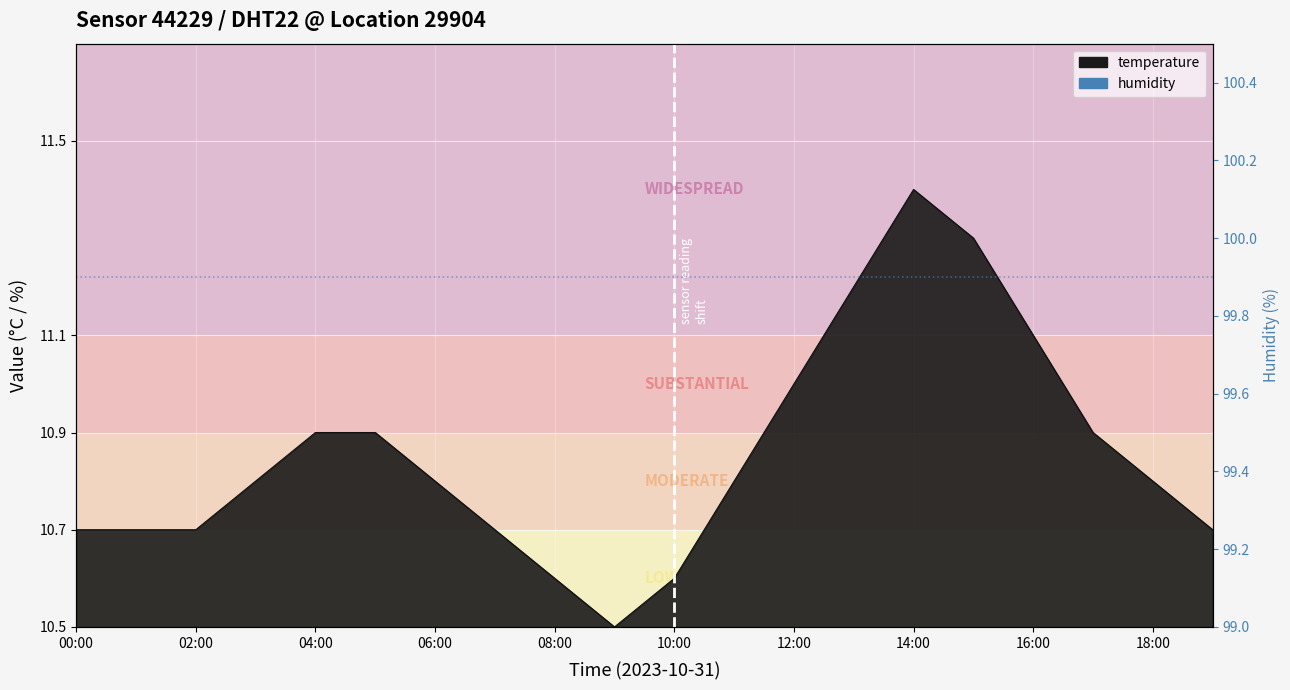

What is the label of the 4th point from the right?

16:00